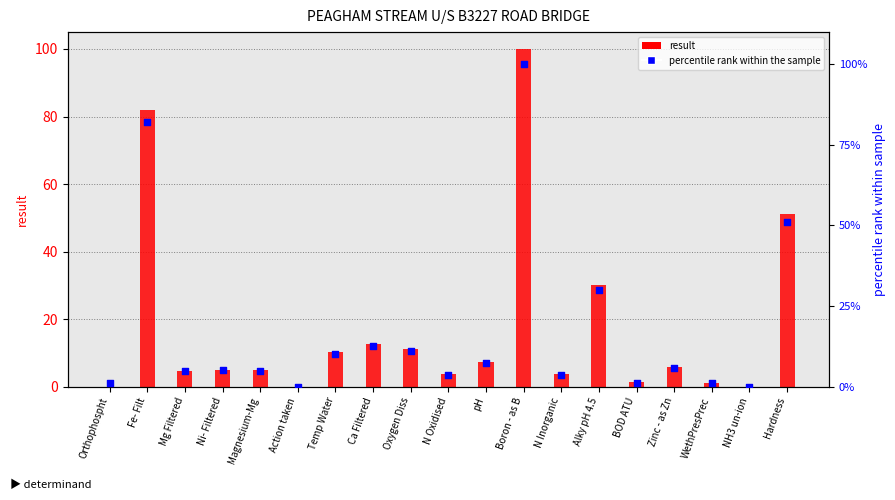

Which series contains the highest Y value?

result